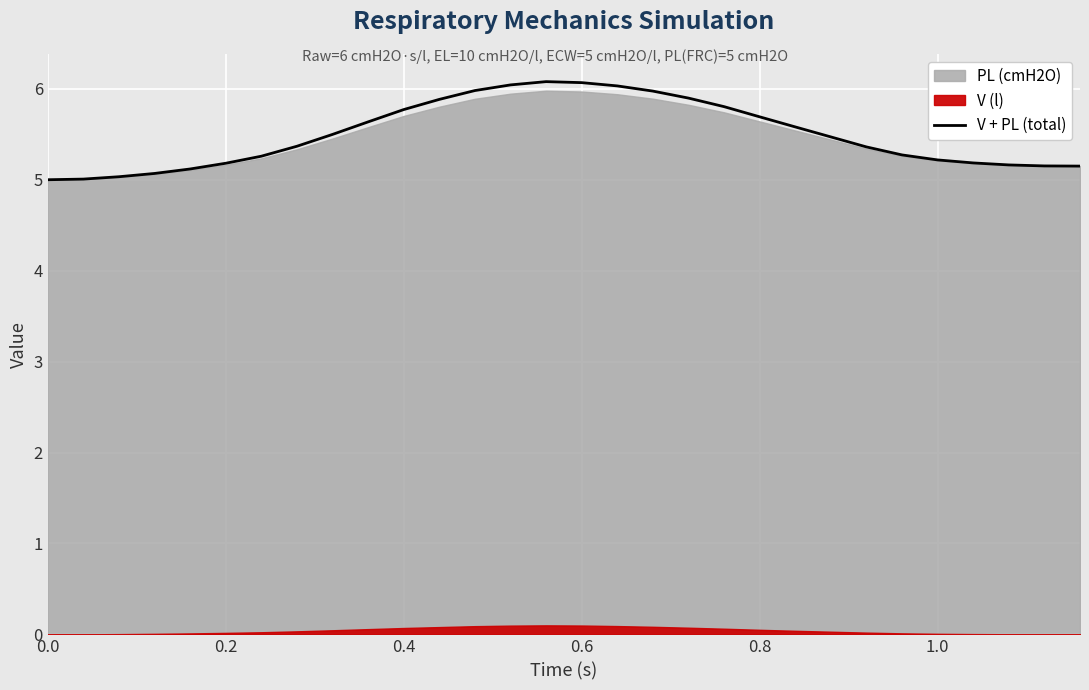

What is the value of the 12th point from the left?

5.9